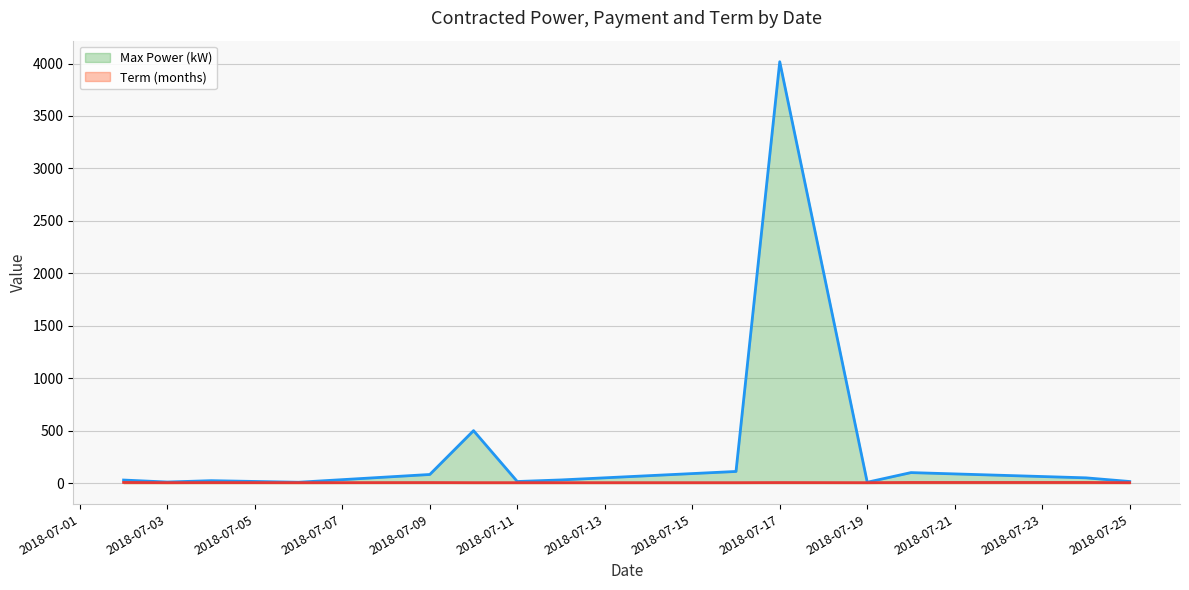

True or false: Term (months) and Max Power (kW) intersect in this chart.

False